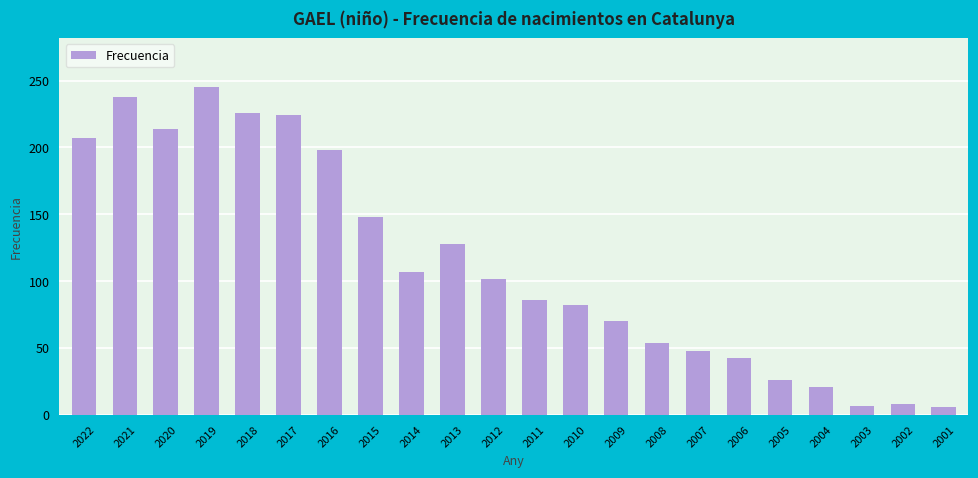

What is the sum of the values at 2013 and 2003?

135